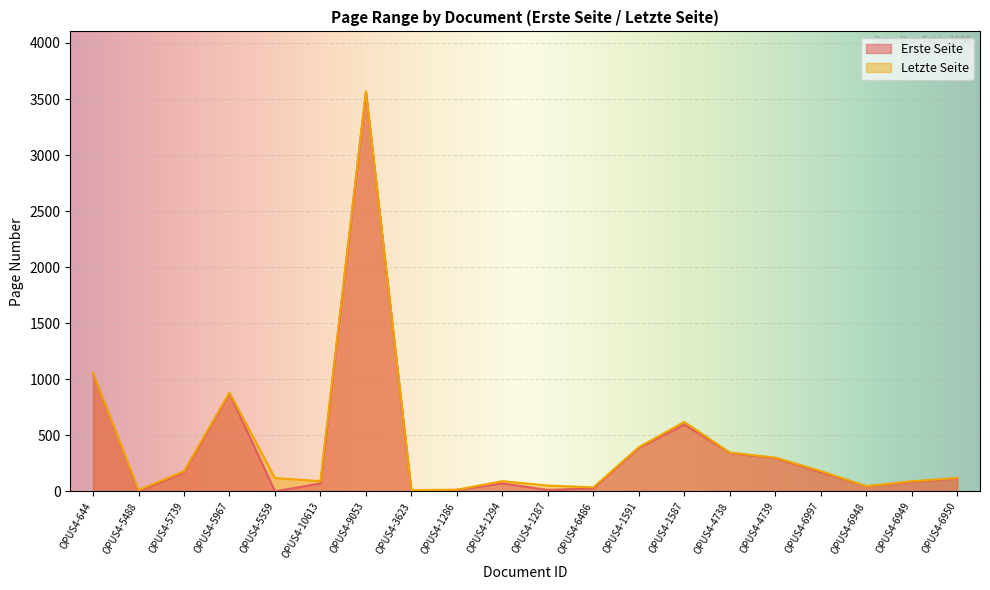

At which label does Letzte Seite first exceed 121?

OPUS4-644